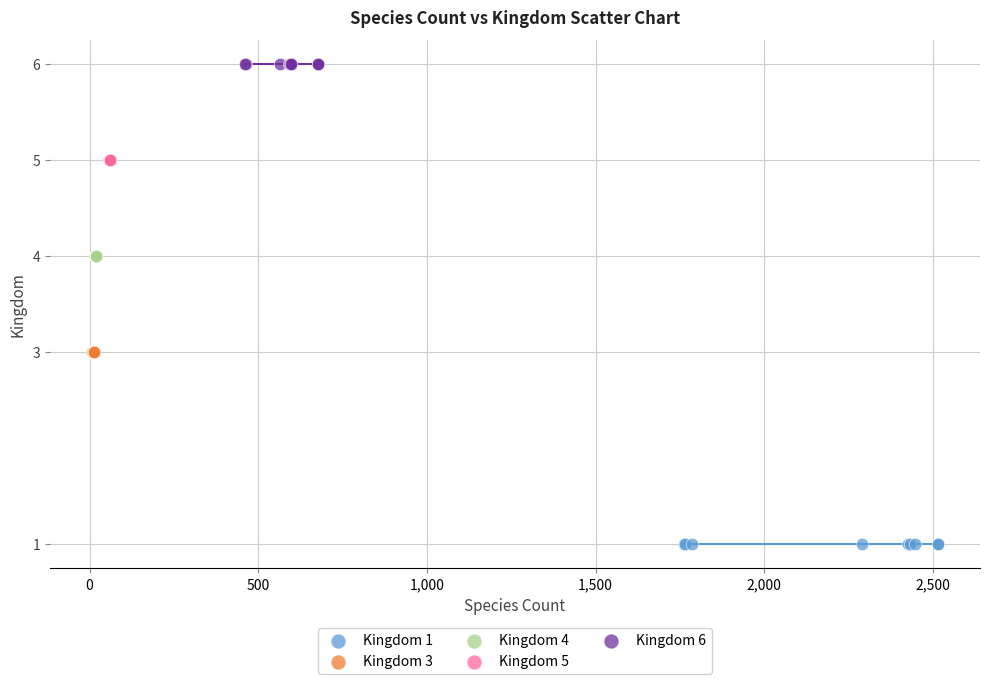

Which series contains the highest Y value?

Kingdom 6